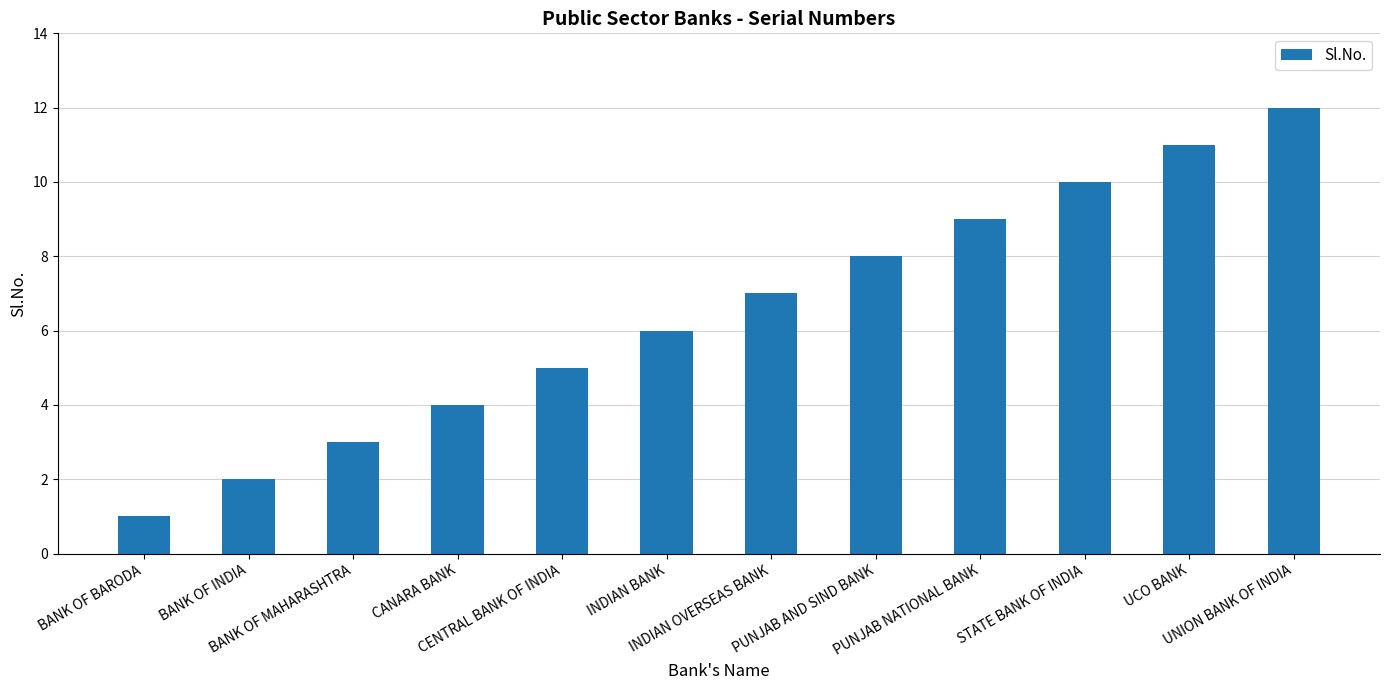

At which category does the chart reach its peak across all series?

UNION BANK OF INDIA